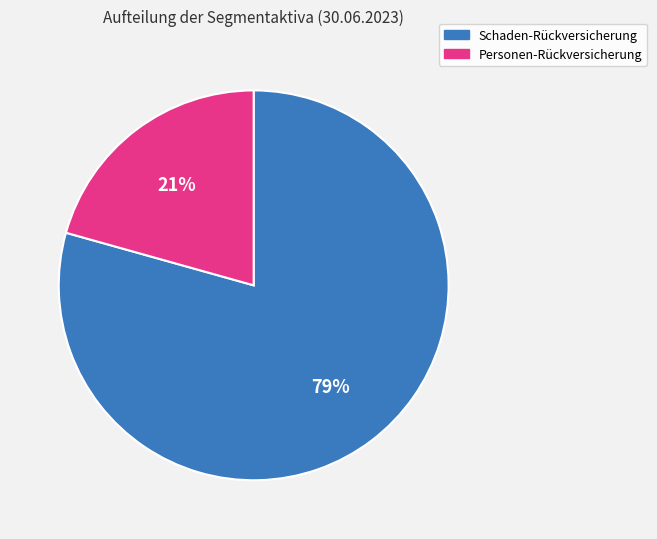

How many slices are in this pie chart?

2